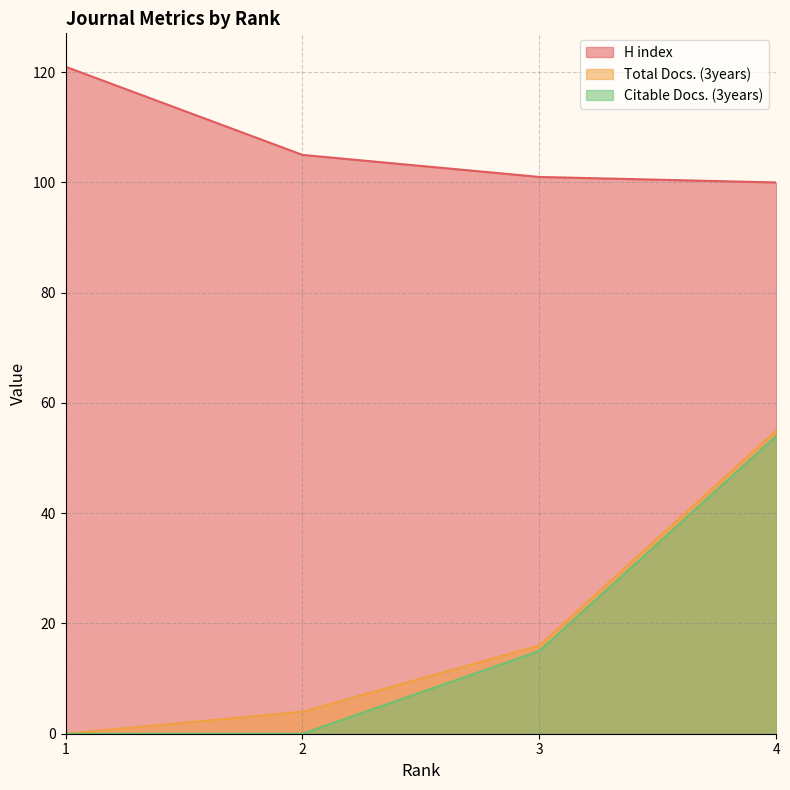

True or false: Total Docs. (3years) has a value of 16 at 3.

True